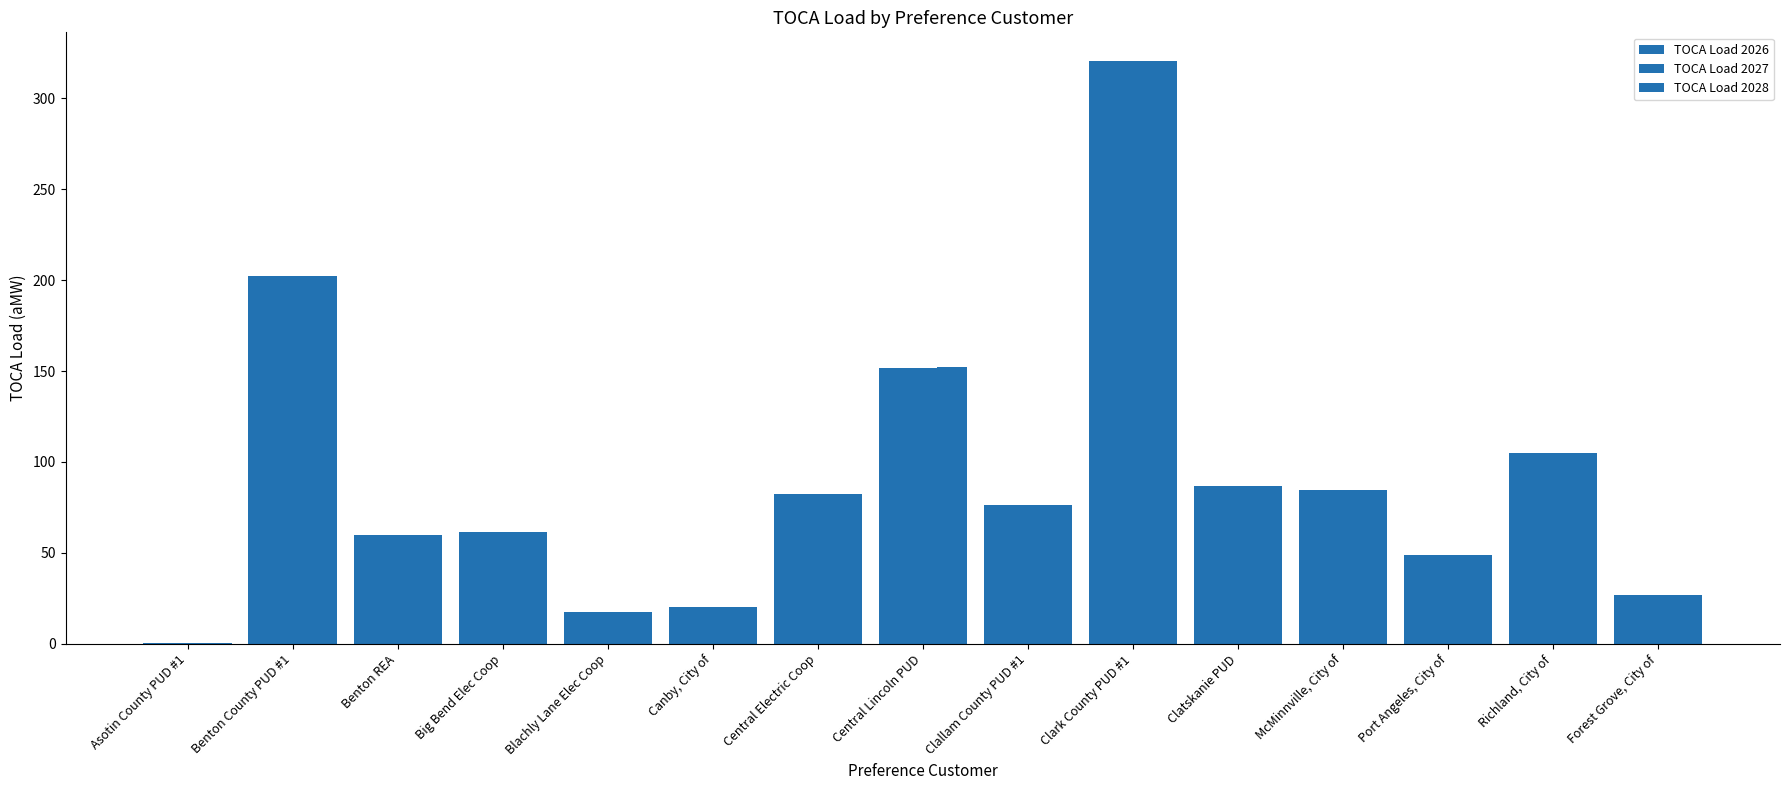

Which category has the highest value in the TOCA Load 2026 series?

Clark County PUD #1